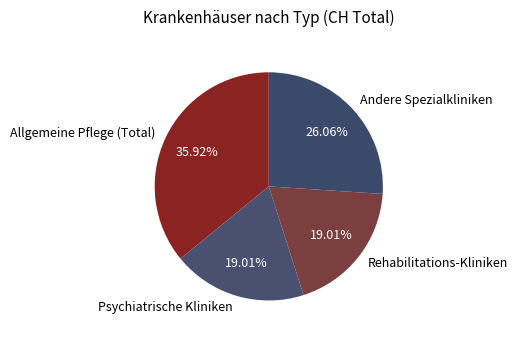

Is there a majority slice in this chart?

No